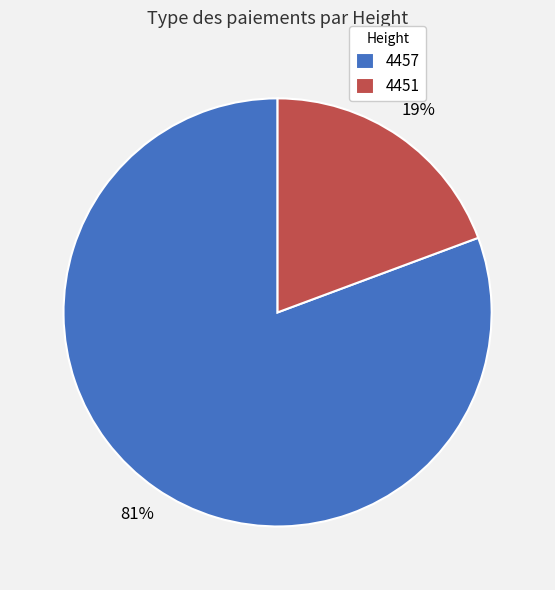

Do 4457 and 4451 together represent more than half of the pie?

Yes